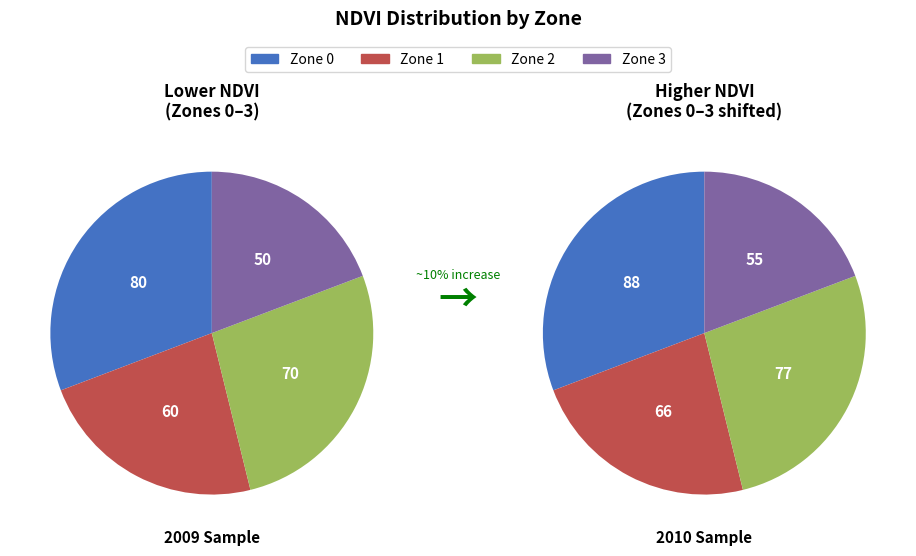

Is Zone 3 the majority of the pie?

No